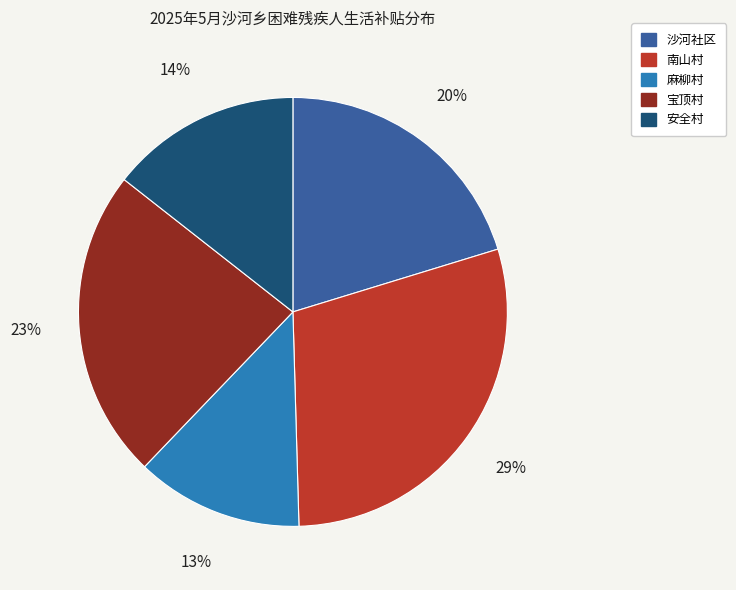

What percentage is the 宝顶村 slice, to the nearest percent?

23%